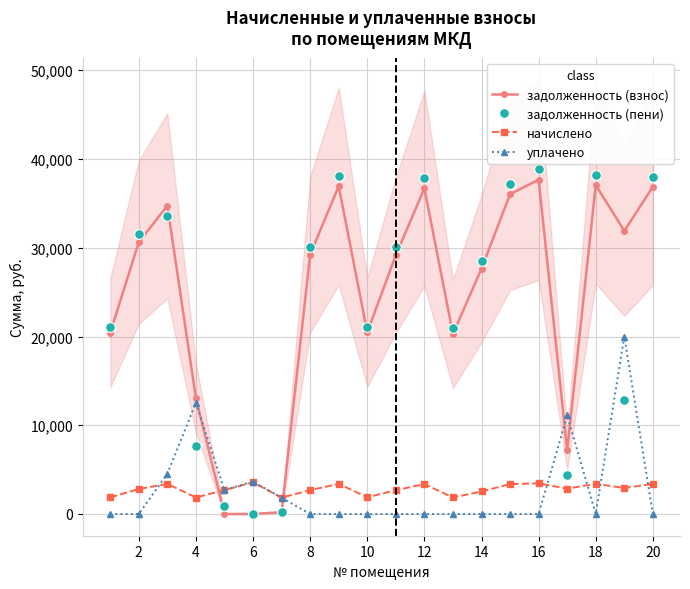

What is the greatest value displayed?

38821.9